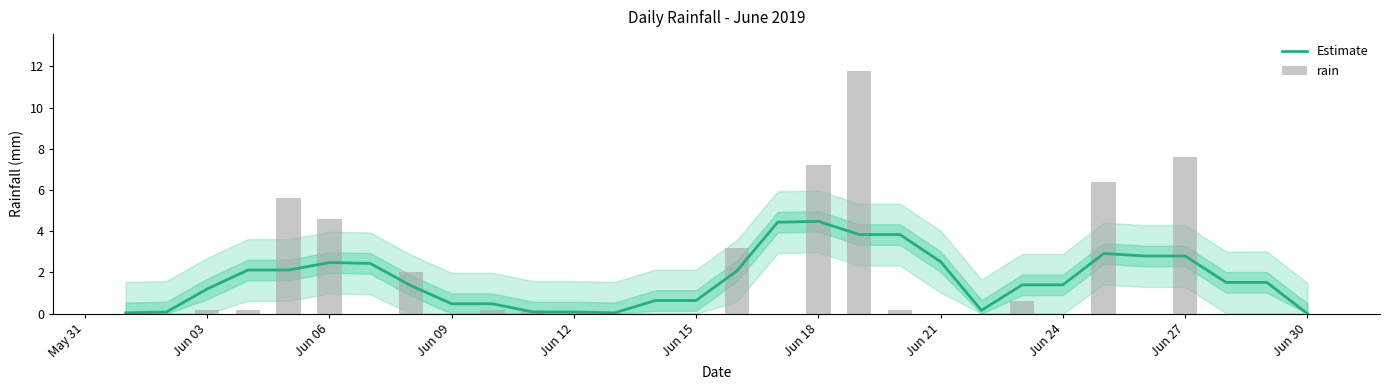

Reading left to right, list all the values displayed in this chart.

Estimate: 0.0	0.1	1.2	2.1	2.1	2.5	2.4	1.4	0.5	0.5	0.1	0.1	0.0	0.6	0.6	2.1	4.4	4.5	3.8	3.8	2.5	0.2	1.4	1.4	2.9	2.8	2.8	1.5	1.5	0.0
rain: 0.0	0.0	0.2	0.2	5.6	4.6	0.0	2.0	0.0	0.2	0.2	0.0	0.0	0.0	0.0	3.2	0.0	7.2	11.8	0.2	0.0	0.0	0.6	0.0	6.4	0.0	7.6	0.0	0.0	0.0